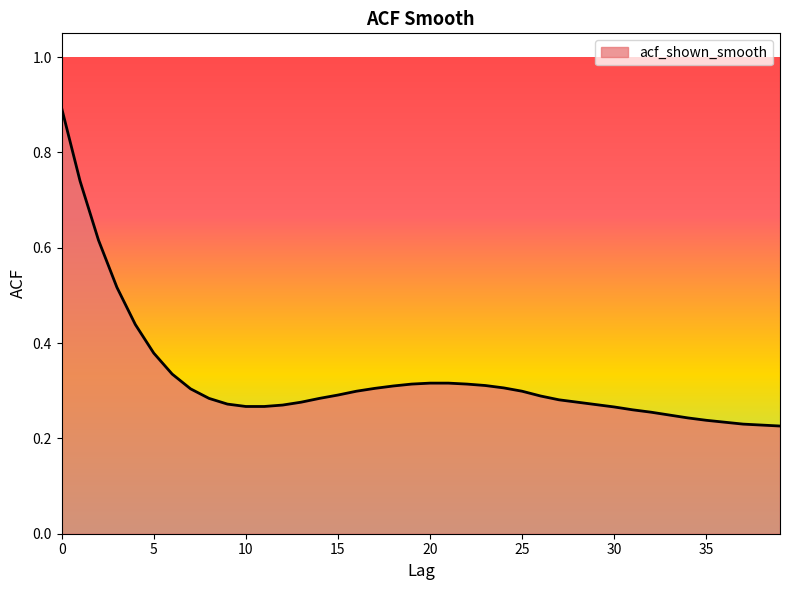

List the labels in order of value, largest first.

0, 1, 2, 3, 4, 5, 6, 20, 21, 19, 22, 23, 18, 24, 17, 7, 16, 25, 15, 26, 8, 14, 27, 13, 28, 9, 29, 12, 10, 11, 30, 31, 32, 33, 34, 35, 36, 37, 38, 39